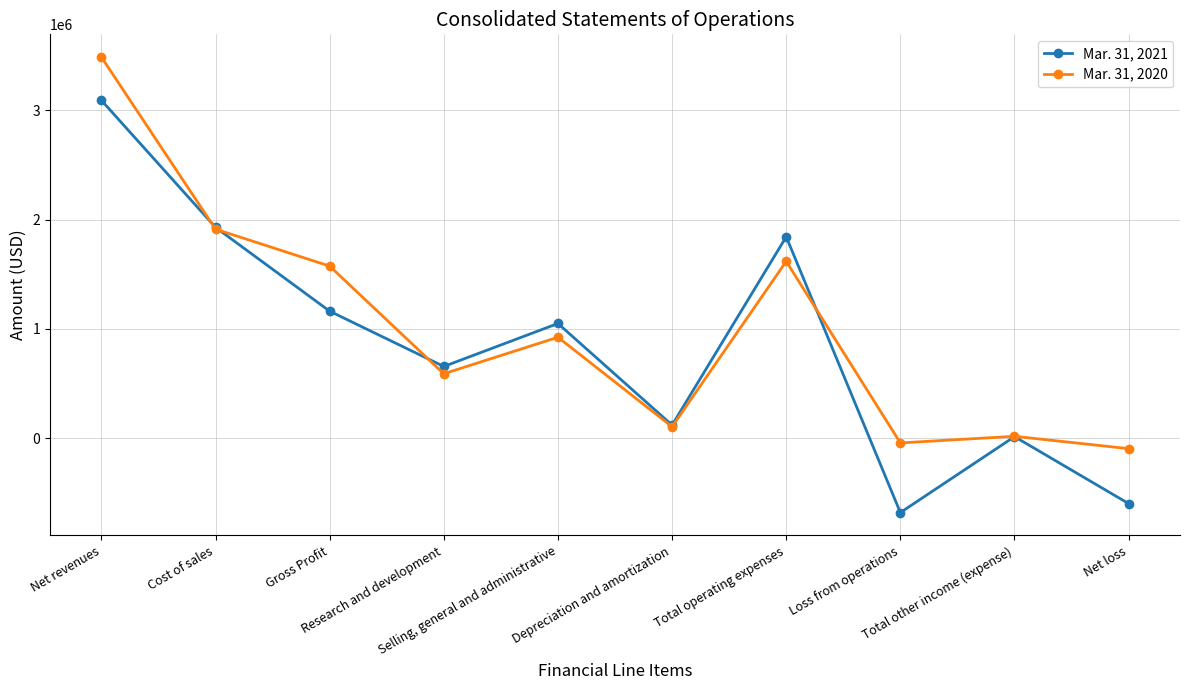

What is the sum of the Mar. 31, 2021 values at Net loss and Total operating expenses?

1244044